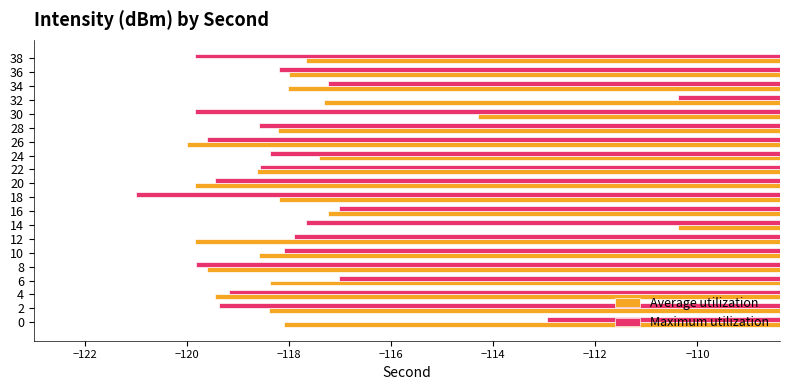

Which series changed the most between 0 and 12?

Maximum utilization